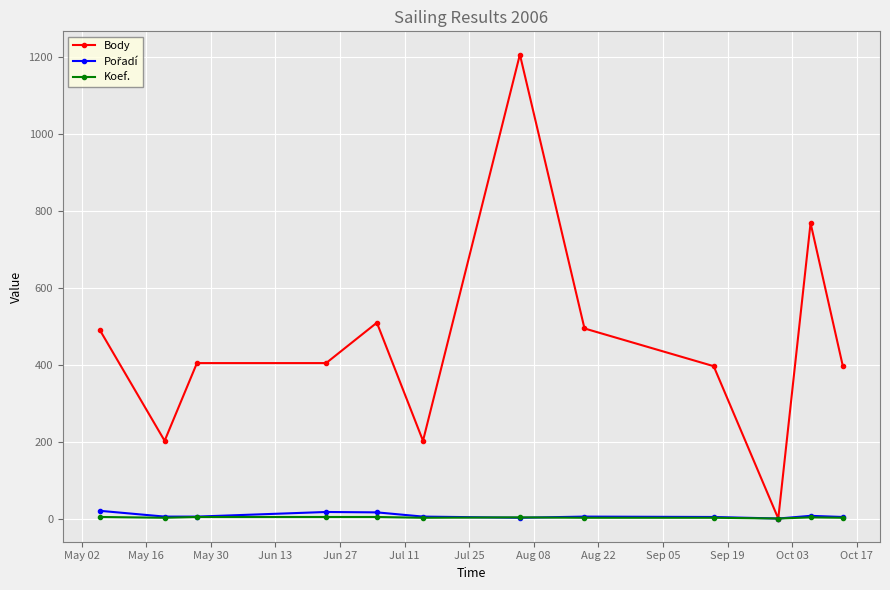

Which series has the widest spread of values?

Body